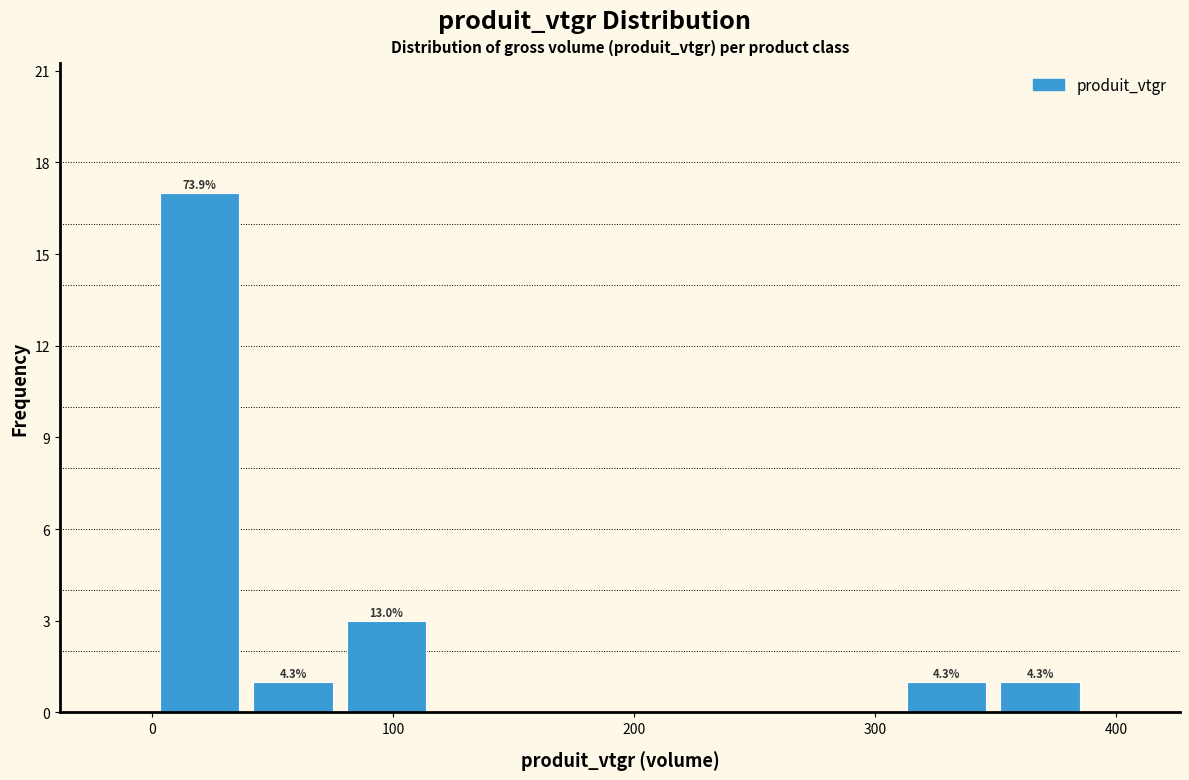

Read against the x-axis, roughly where is the centre of the tallest bar?

20